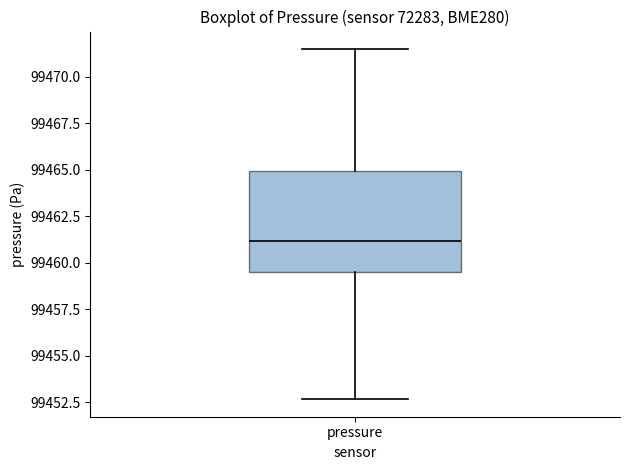

Where is the upper edge of the box for pressure on the y-axis? The values are not printed on the chart, so give them approximately, as read against the axis.

99465.0